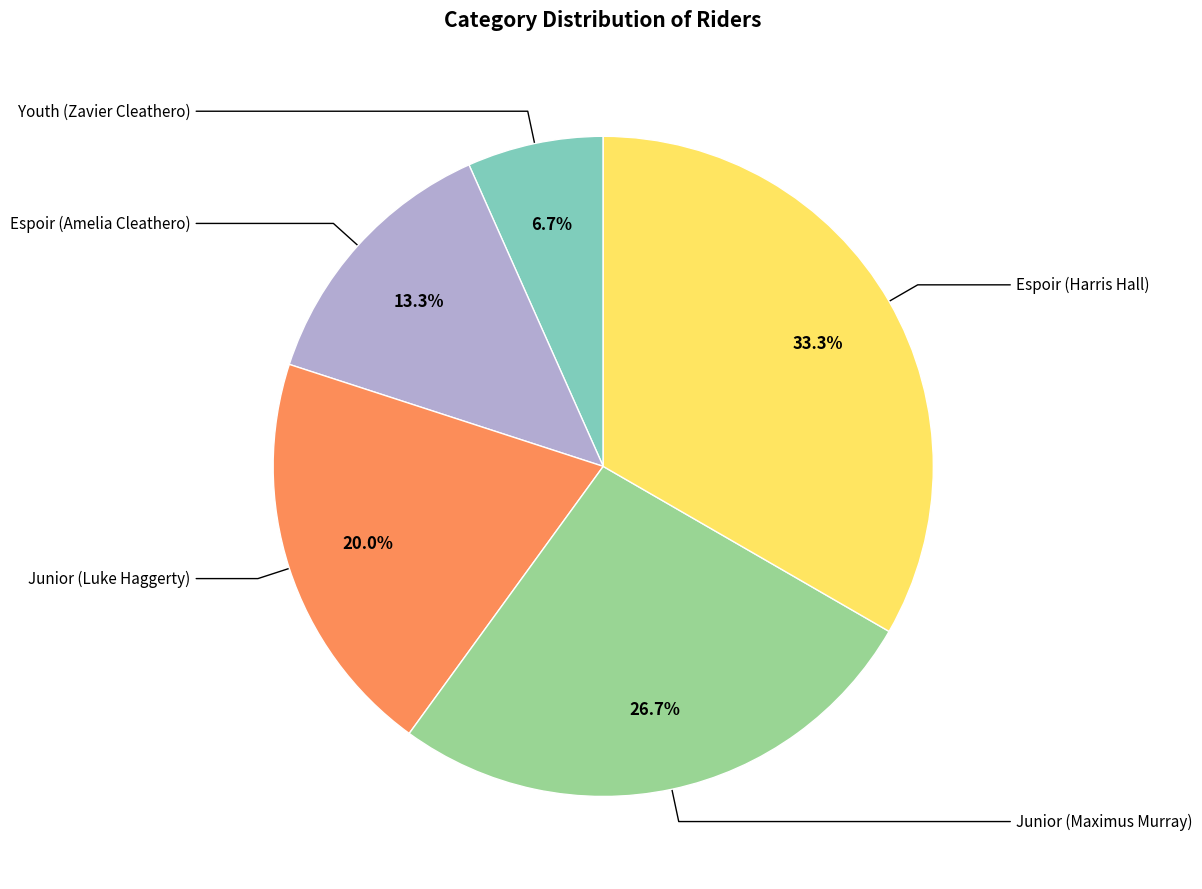

Is there a majority slice in this chart?

No